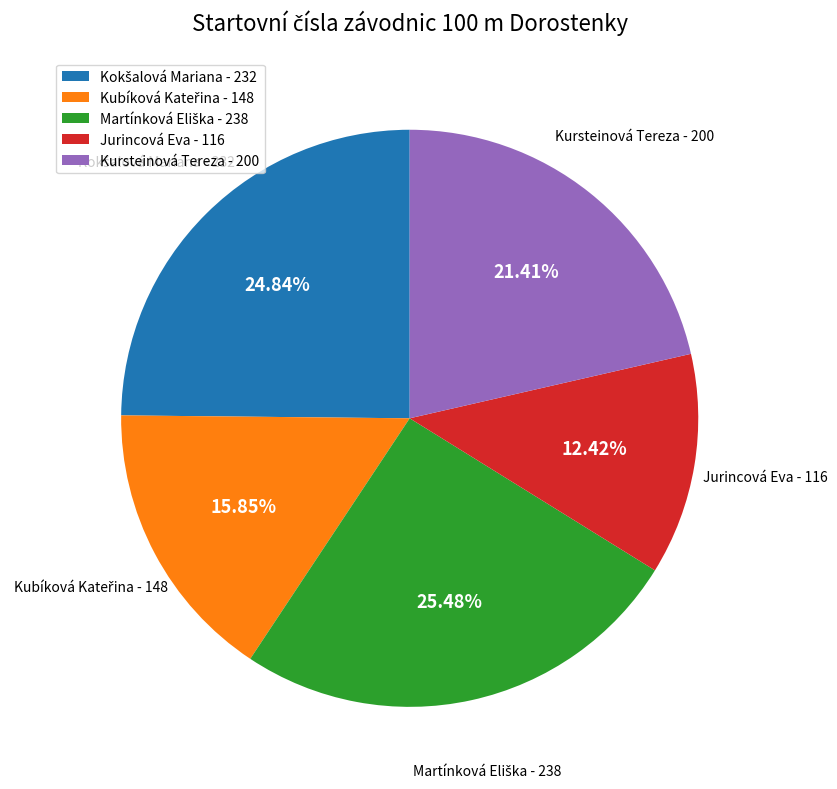

Which category has the smallest portion of the pie?

Jurincová Eva